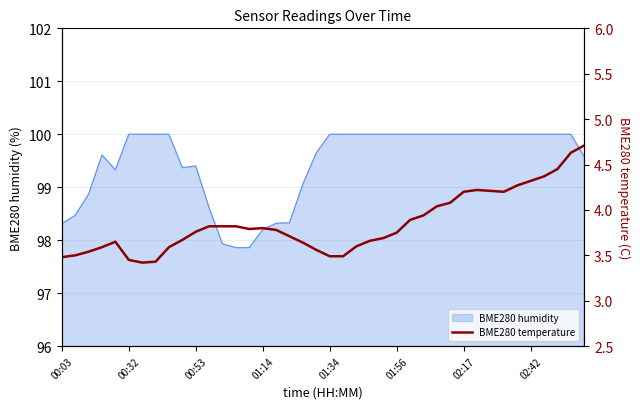

Which category has the highest value across all series?

39